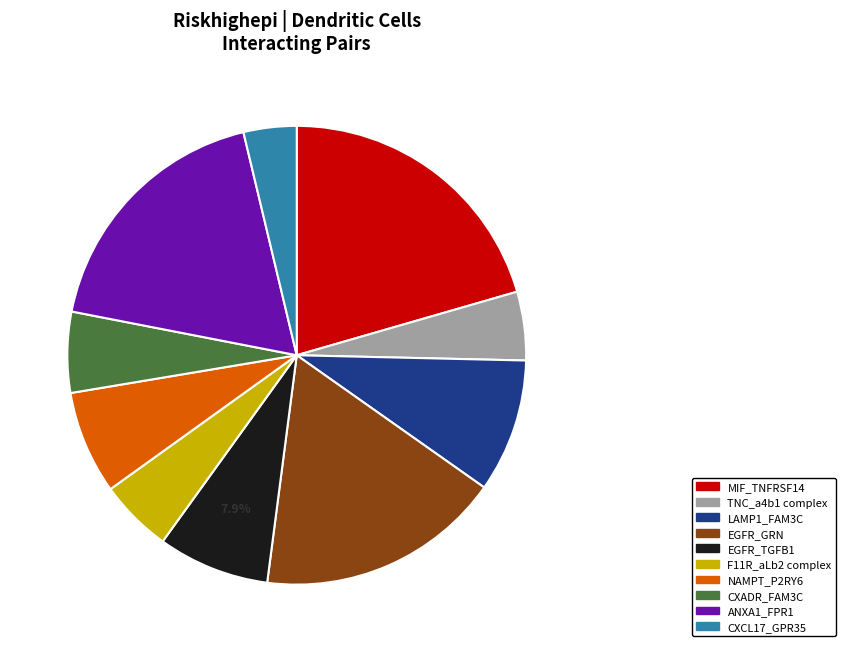

Do LAMP1_FAM3C and NAMPT_P2RY6 together represent more than half of the pie?

No